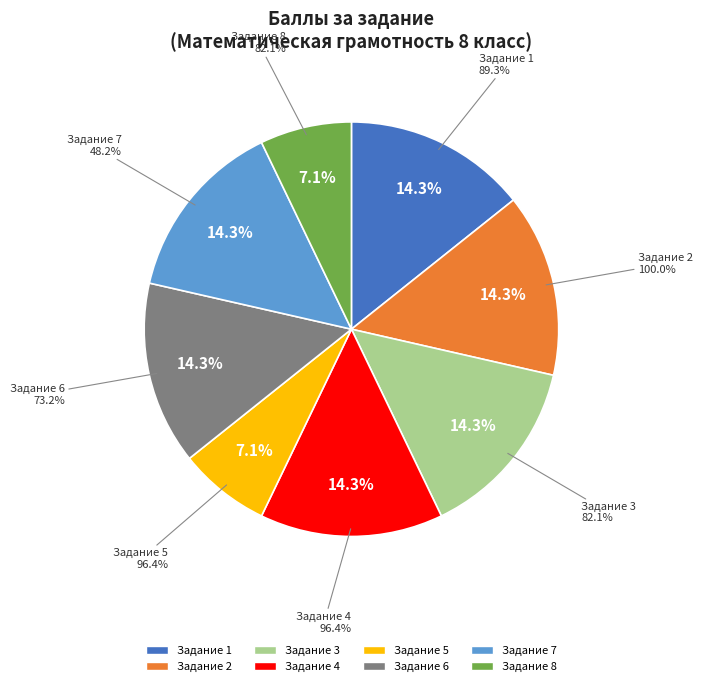

Count the number of slices in the pie.

8